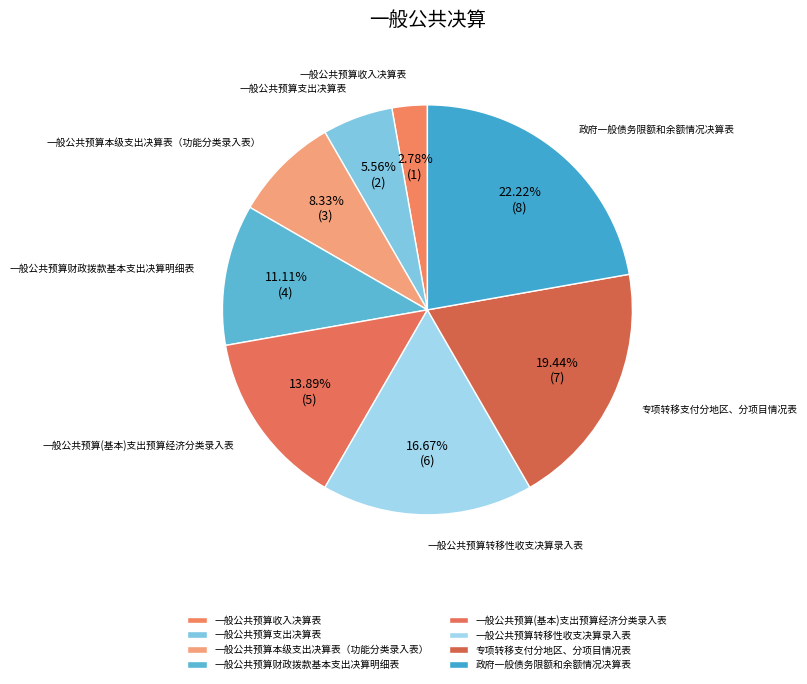

Rank the categories by value from highest to lowest.

政府一般债务限额和余额情况决算表, 专项转移支付分地区、分项目情况表, 一般公共预算转移性收支决算录入表, 一般公共预算(基本)支出预算经济分类录入表, 一般公共预算财政拨款基本支出决算明细表, 一般公共预算本级支出决算表（功能分类录入表）, 一般公共预算支出决算表, 一般公共预算收入决算表